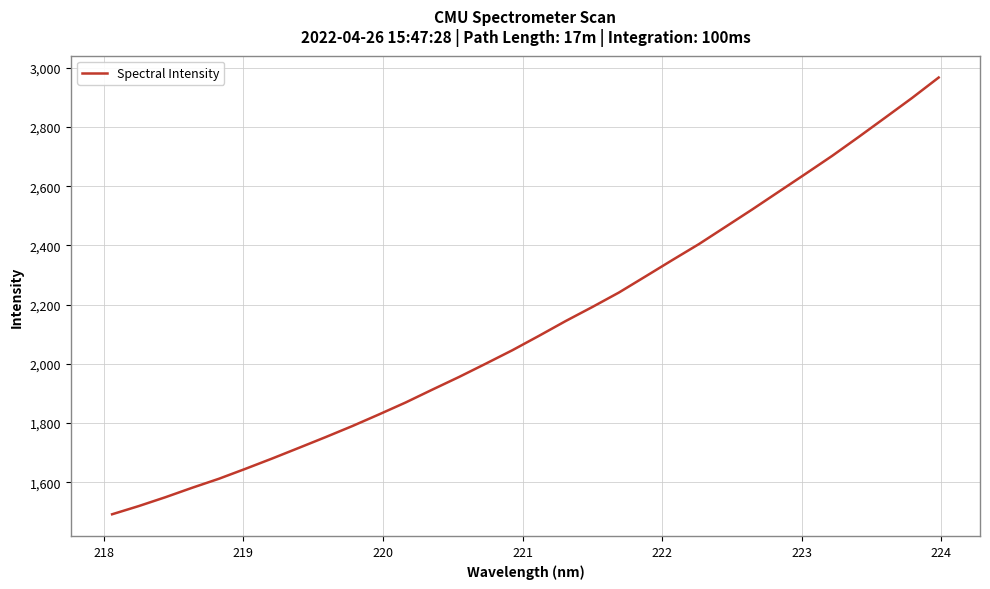

What is the greatest value displayed?

2967.3